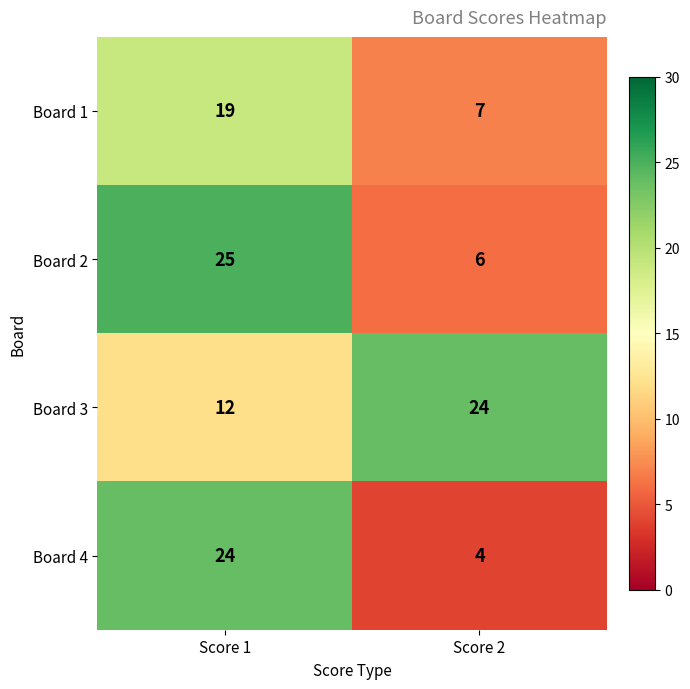

Which series changed the most between Score 1 and Score 2?

Board 4